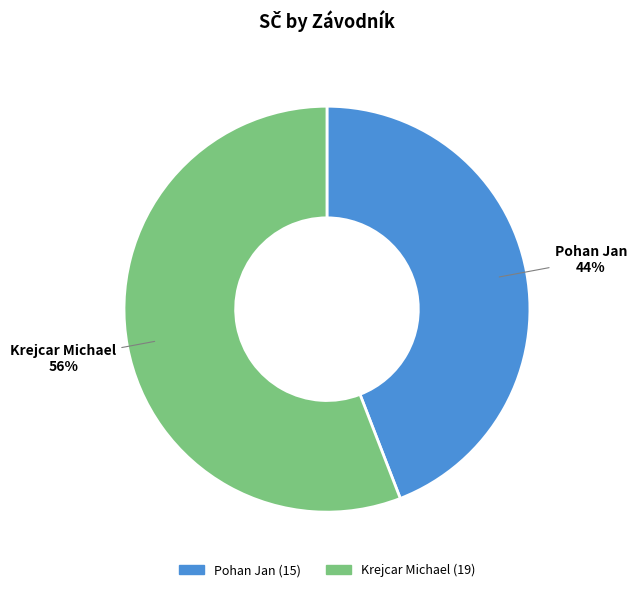

Between Krejcar Michael and Pohan Jan, which is larger?

Krejcar Michael